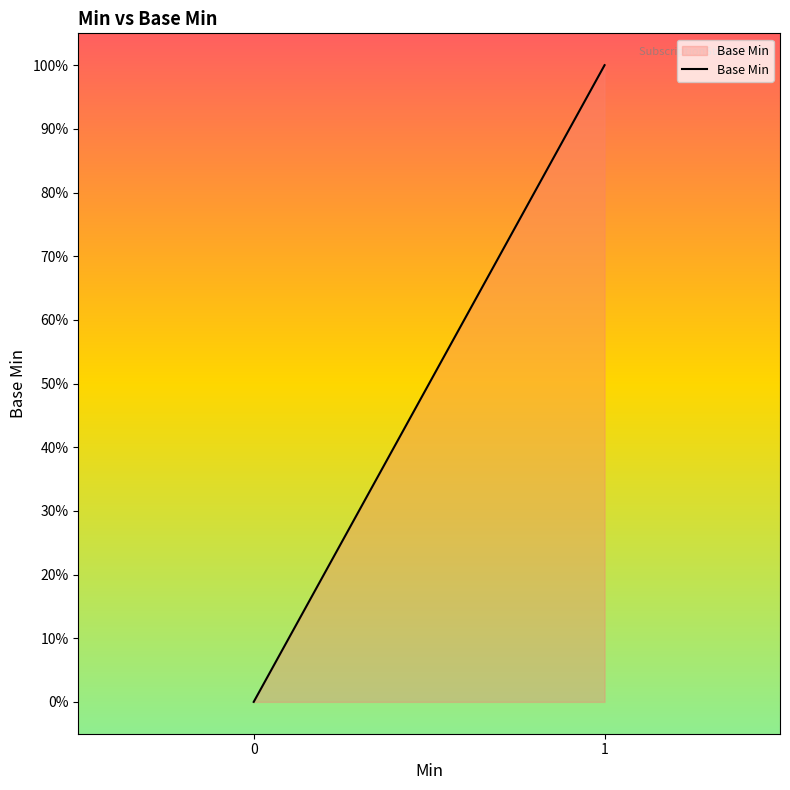

True or false: the data shows 0 at 1.

False